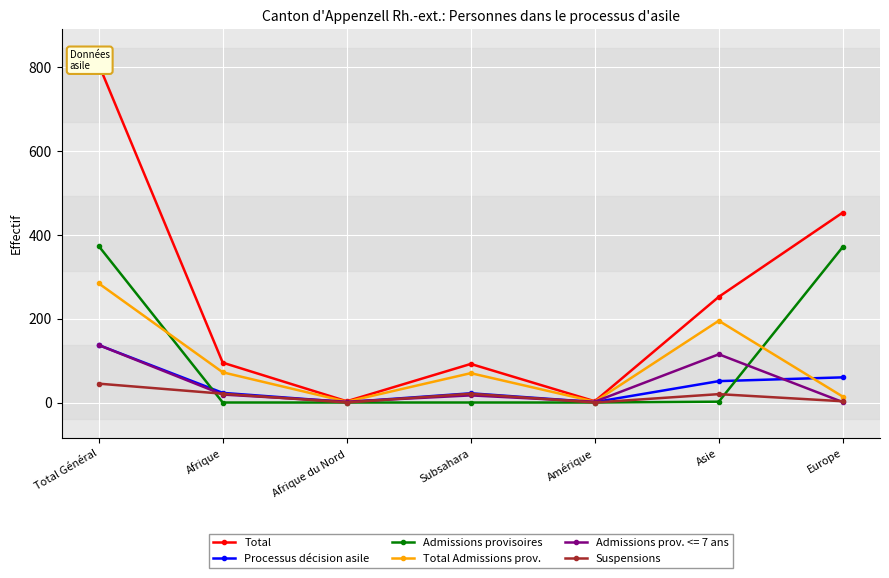

The value of Processus décision asile at Subsahara is 10. True or false?

False